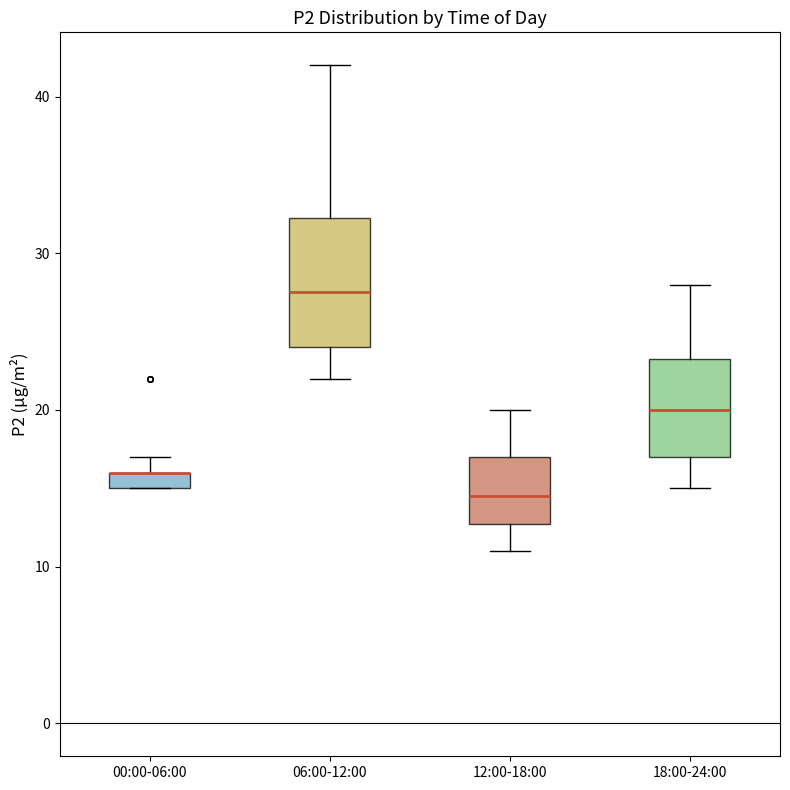

Where does the upper whisker of the box for 18:00-24:00 end on the y-axis? The values are not printed on the chart, so give them approximately, as read against the axis.

28